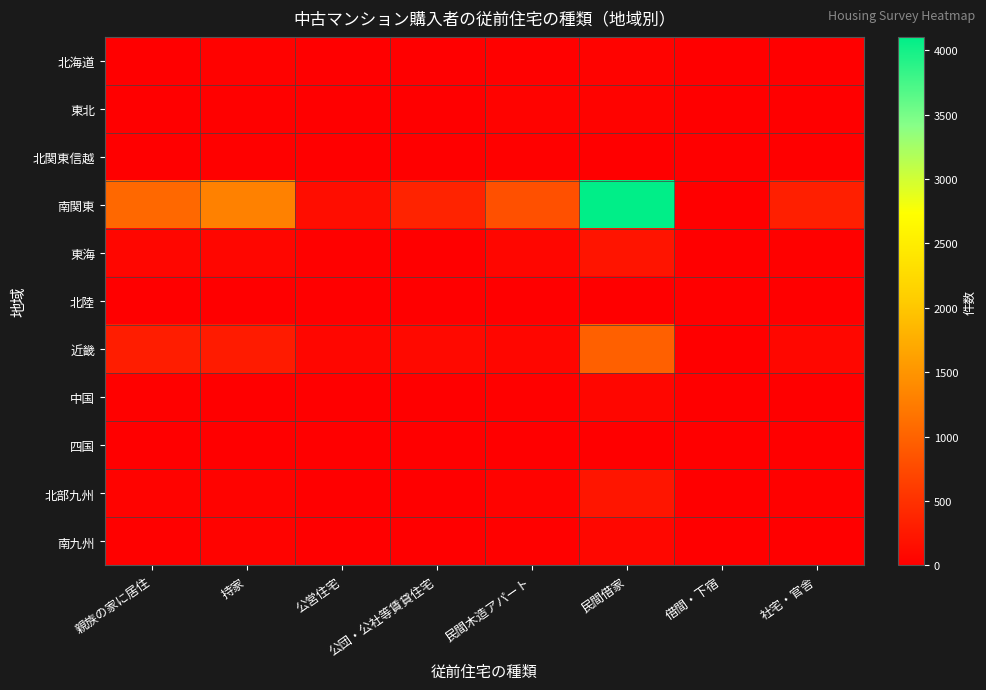

What is the greatest value displayed?

4103